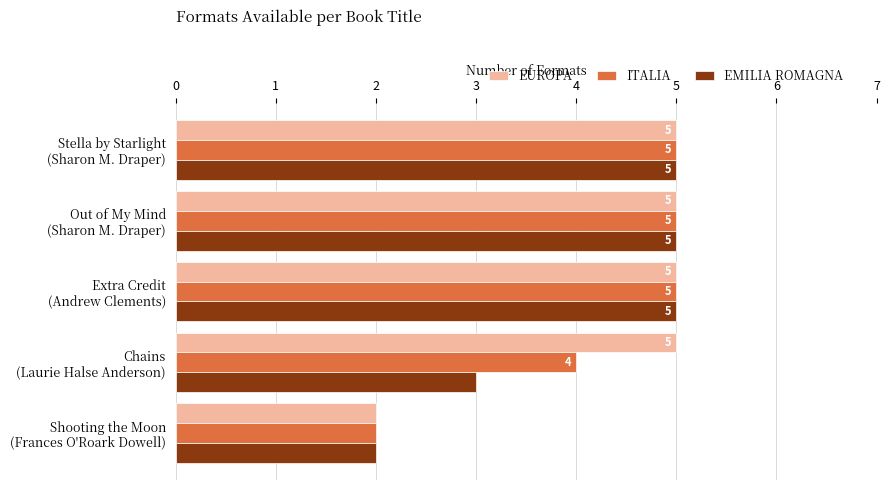

What is the greatest value displayed?

5